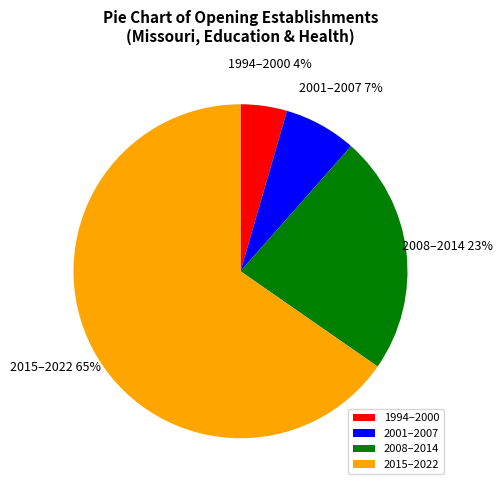

Is it true that 1994–2000 is 4% of the pie?

True